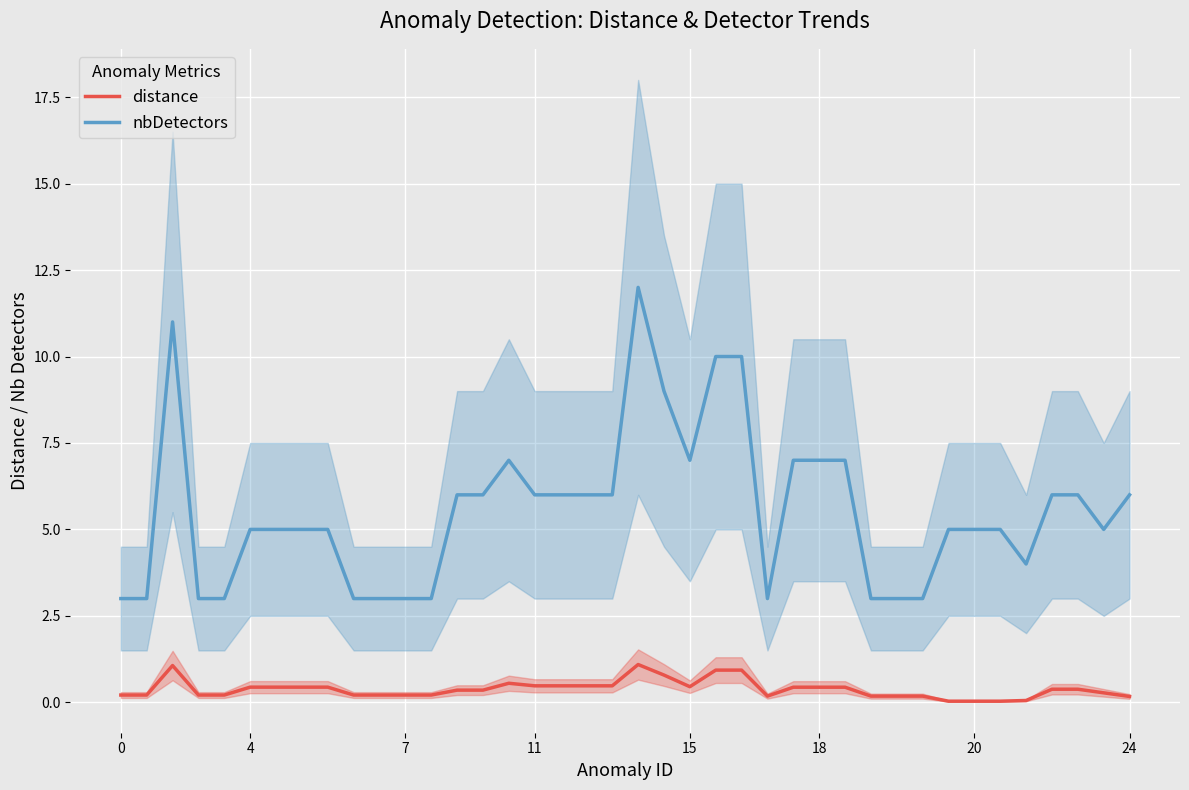

Which series has the widest spread of values?

nbDetectors